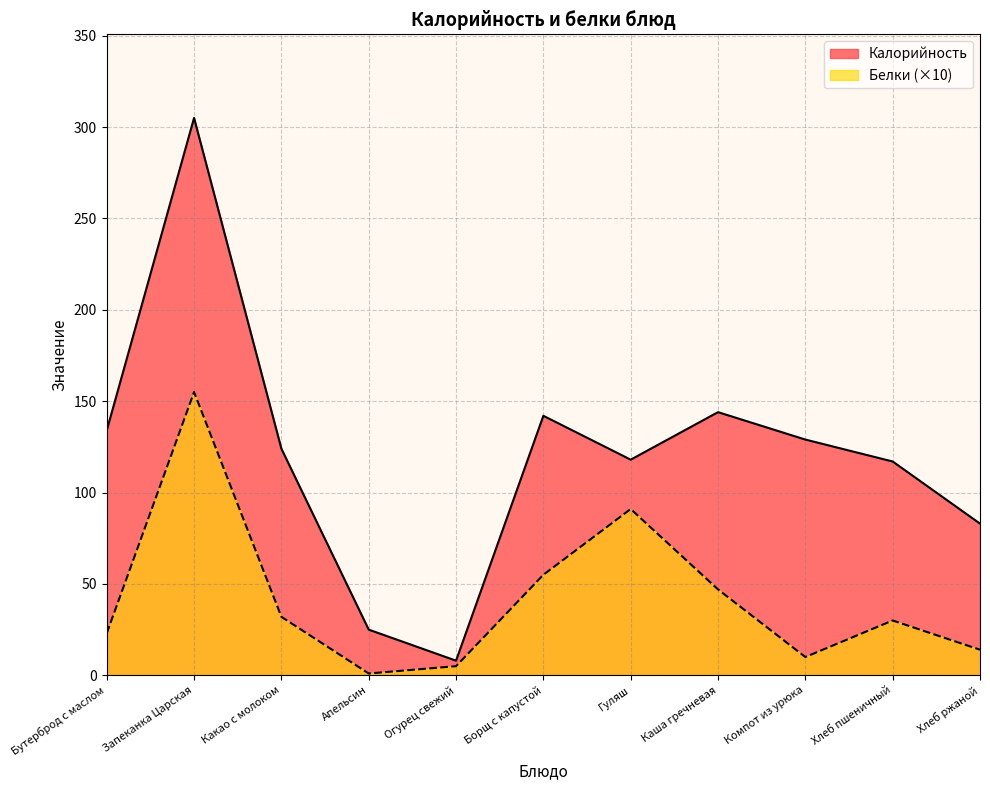

Where is the first local minimum for Белки?

Апельсин